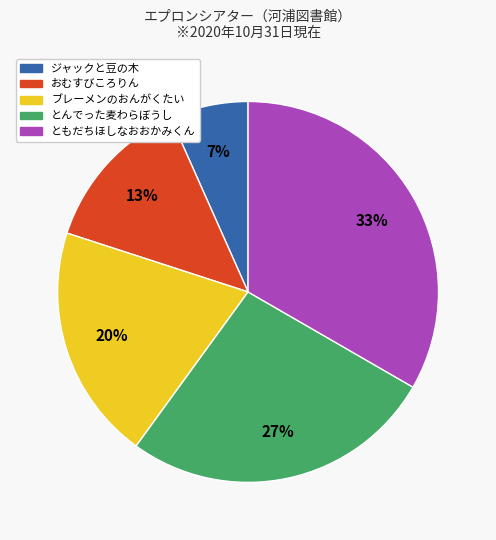

Is ジャックと豆の木 the majority of the pie?

No